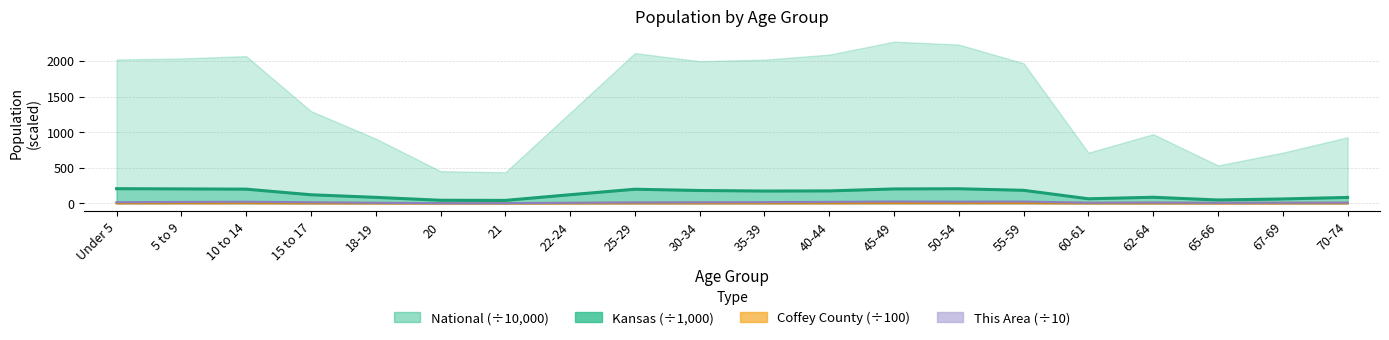

At which label does Coffey County reach its peak?

50-54